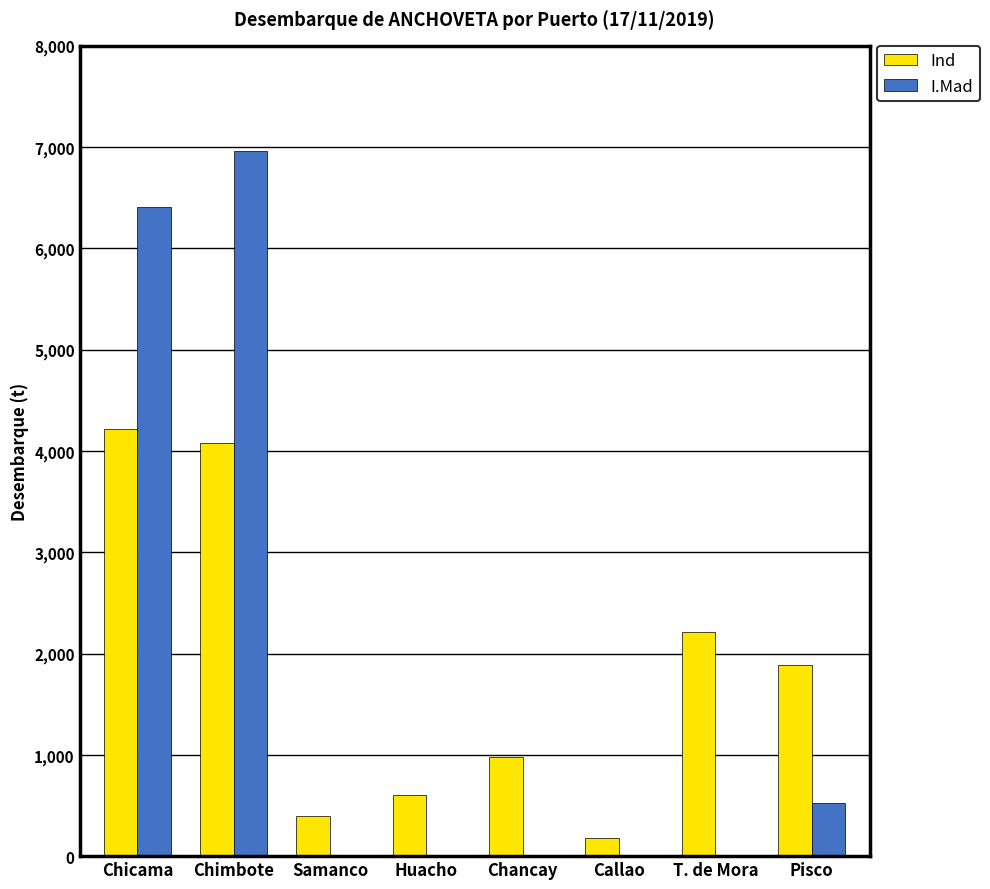

At which category is the sum across all series the highest?

Chimbote